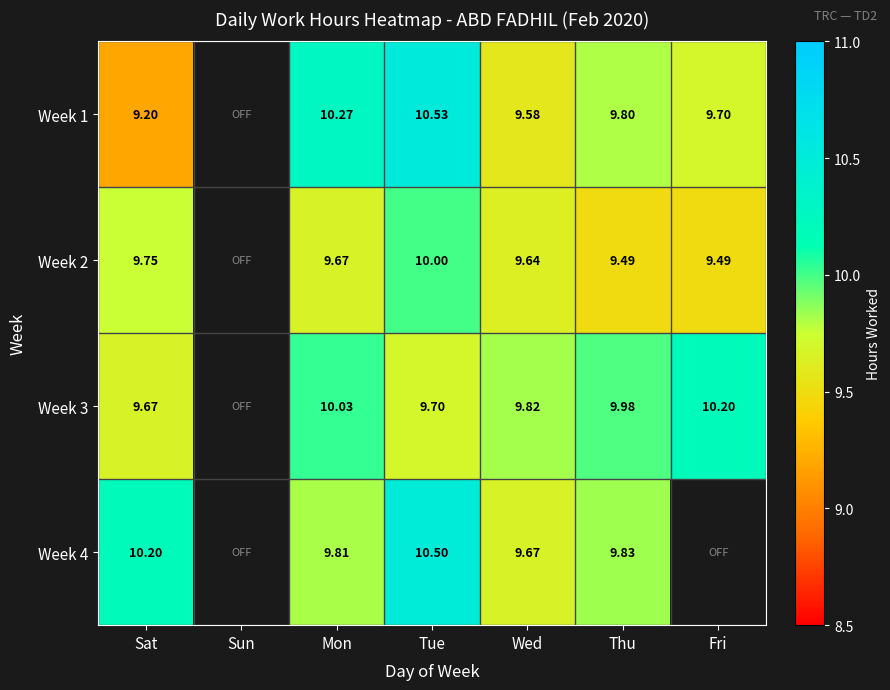

The Week 3 series shows 14.1 at Sat. True or false?

False